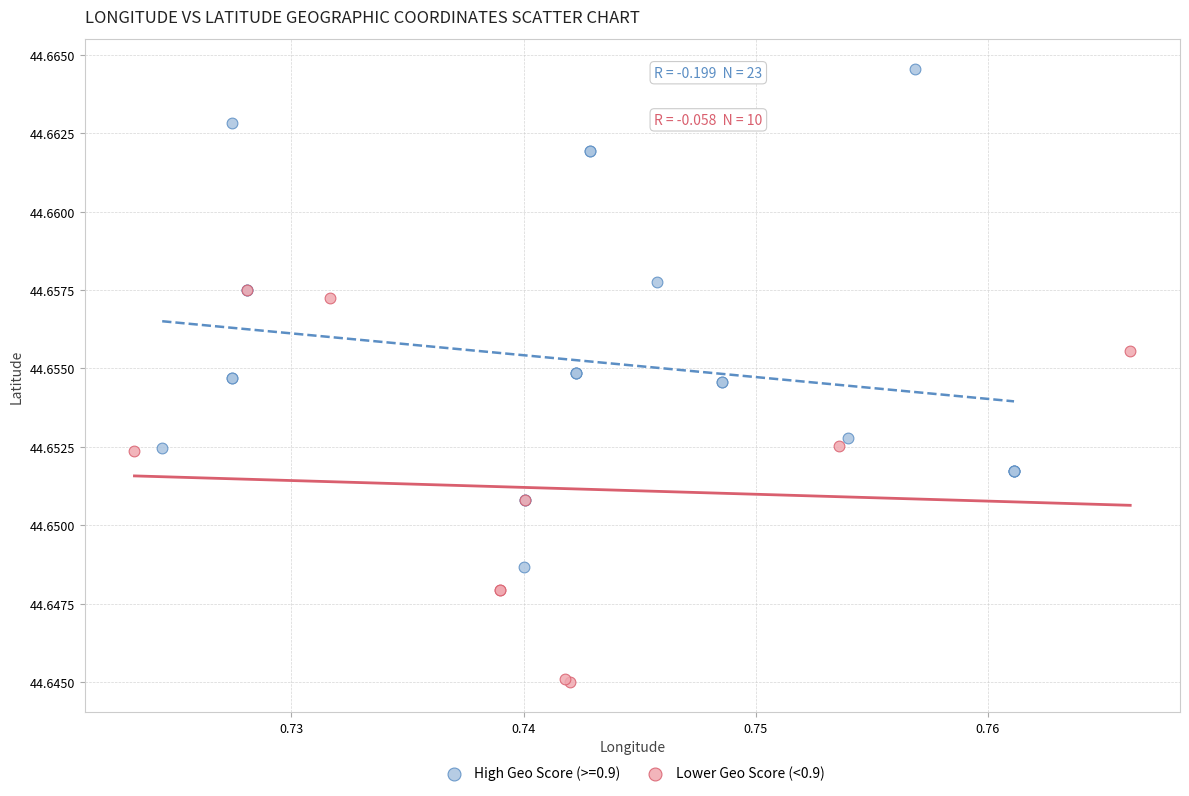

Which series reaches the maximum Y coordinate?

High Geo Score (>=0.9)